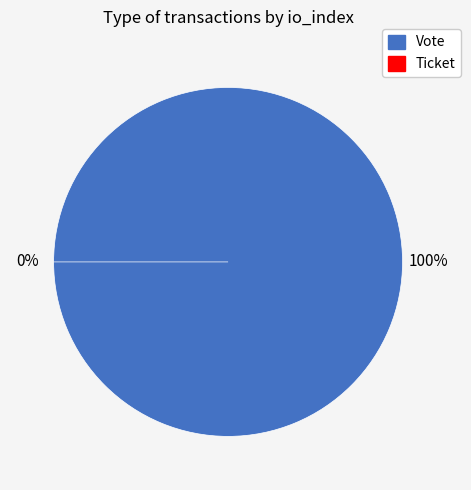

How many slices are in this pie chart?

2